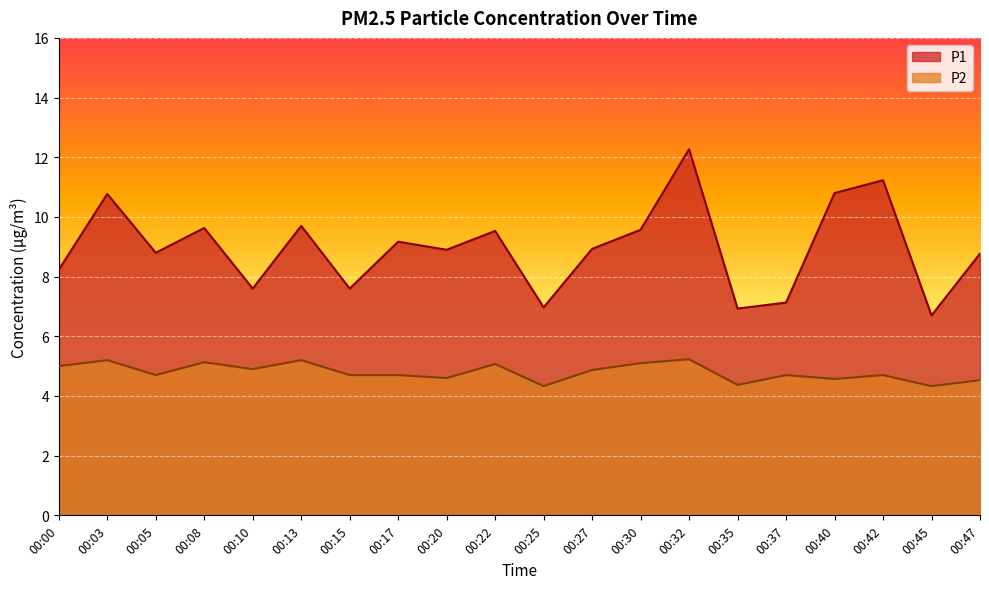

Reading left to right, transcribe all the data shown in this chart.

P1: 8.2	10.8	8.8	9.6	7.6	9.7	7.6	9.2	8.9	9.5	7.0	8.9	9.6	12.3	6.9	7.1	10.8	11.2	6.7	8.8
P2: 5.0	5.2	4.7	5.1	4.9	5.2	4.7	4.7	4.6	5.1	4.3	4.9	5.1	5.2	4.4	4.7	4.6	4.7	4.3	4.5